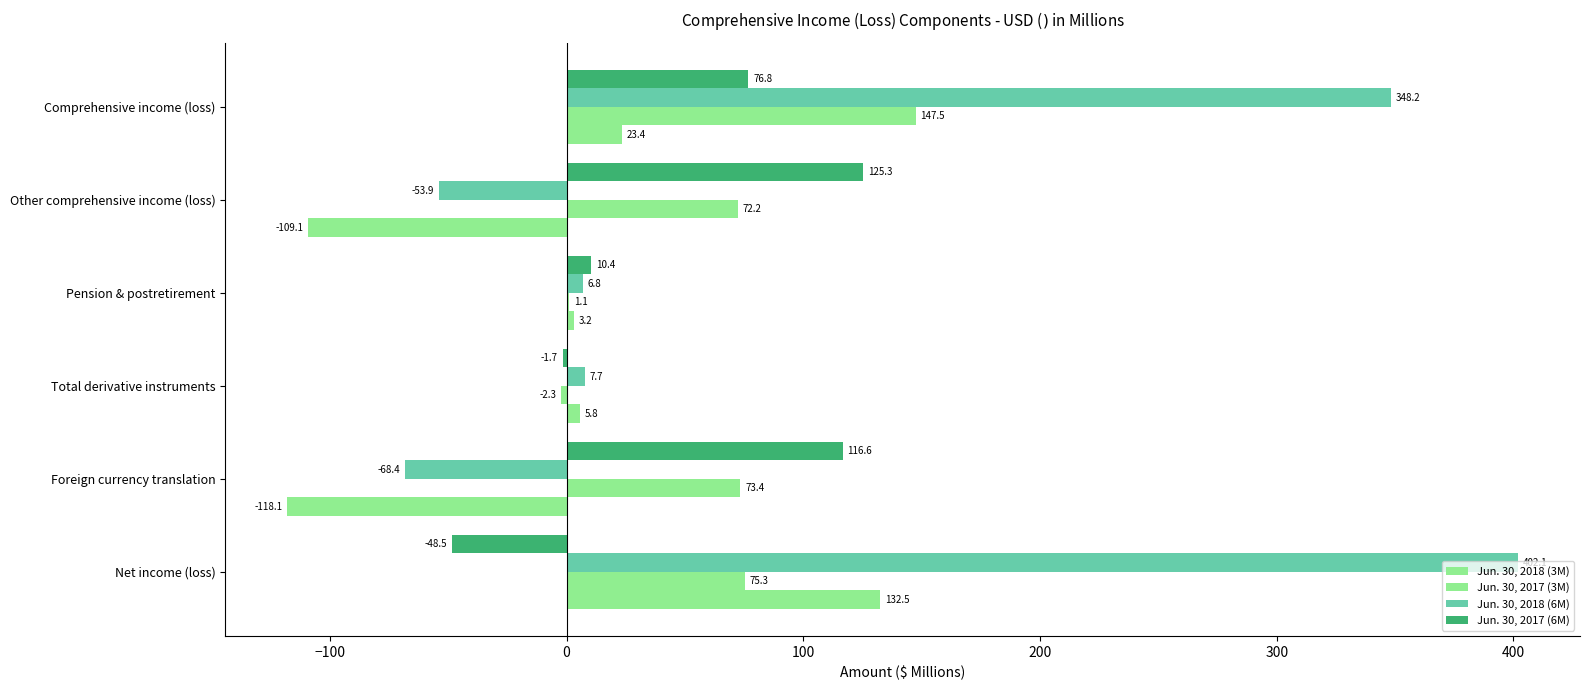

How many distinct data groups are displayed?

4